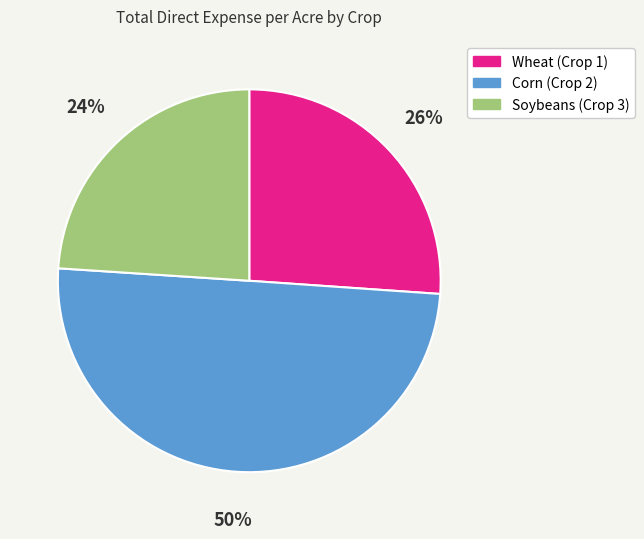

Is Wheat (Crop 1) the majority of the pie?

No